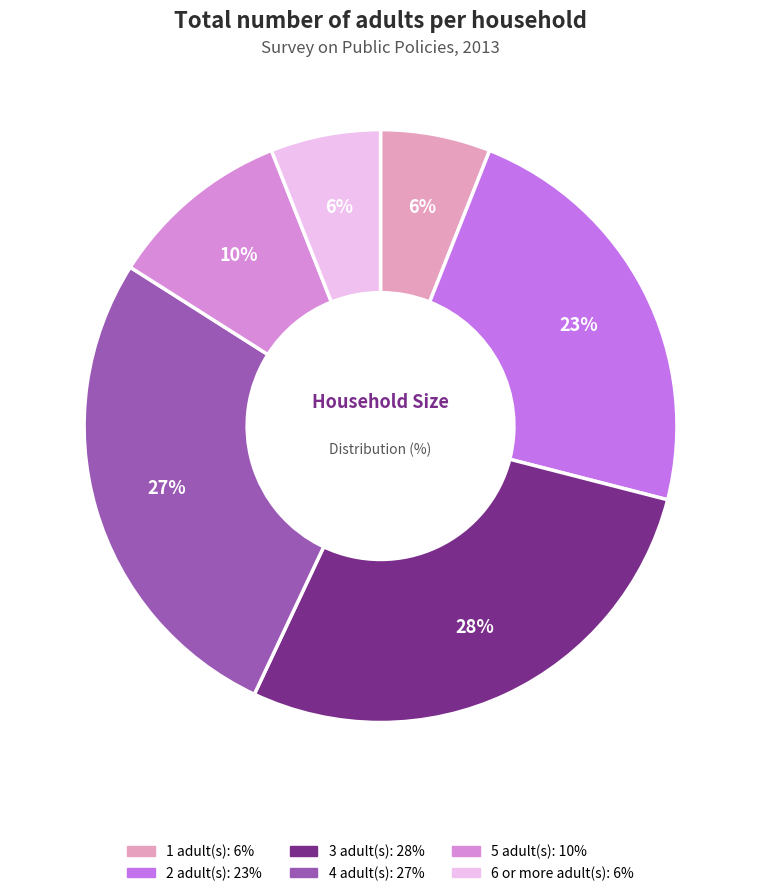

To the nearest percent, what percentage of the pie is 4?

27%